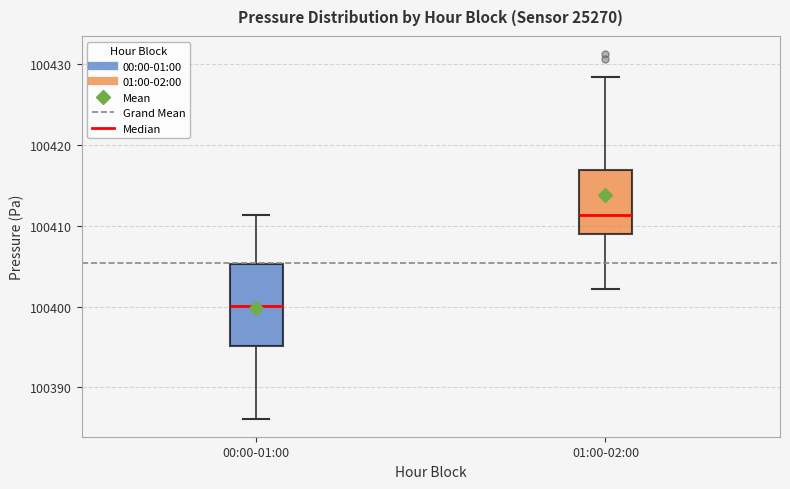

Reading left to right, read every box against the y-axis: the position of its median line, the range the box covers, and the ends of its whiskers. The values are not printed on the chart, so give them approximately, as read against the axis.

00:00-01:00: median 100400, box 100395 to 100405, whiskers 100386 to 100411
01:00-02:00: median 100411, box 100409 to 100417, whiskers 100402 to 100428